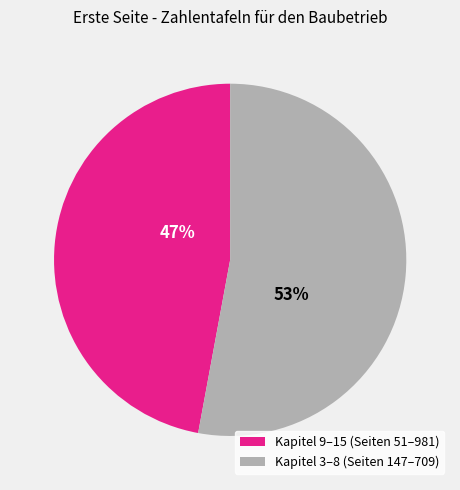

Is there any slice that represents more than half of the pie?

Yes